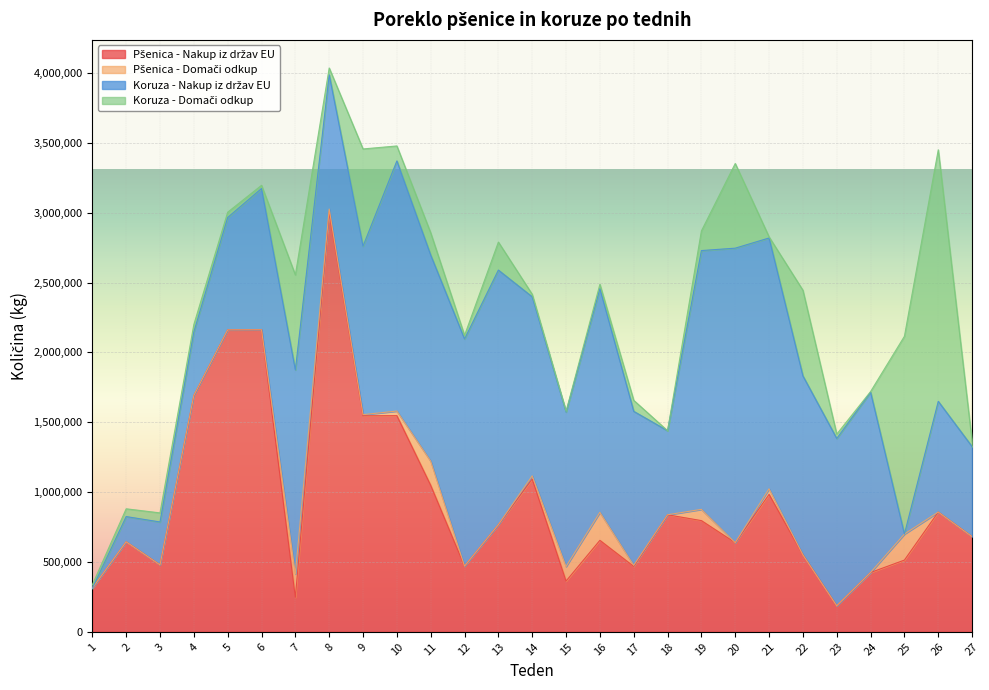

How many lines are shown in the chart?

4